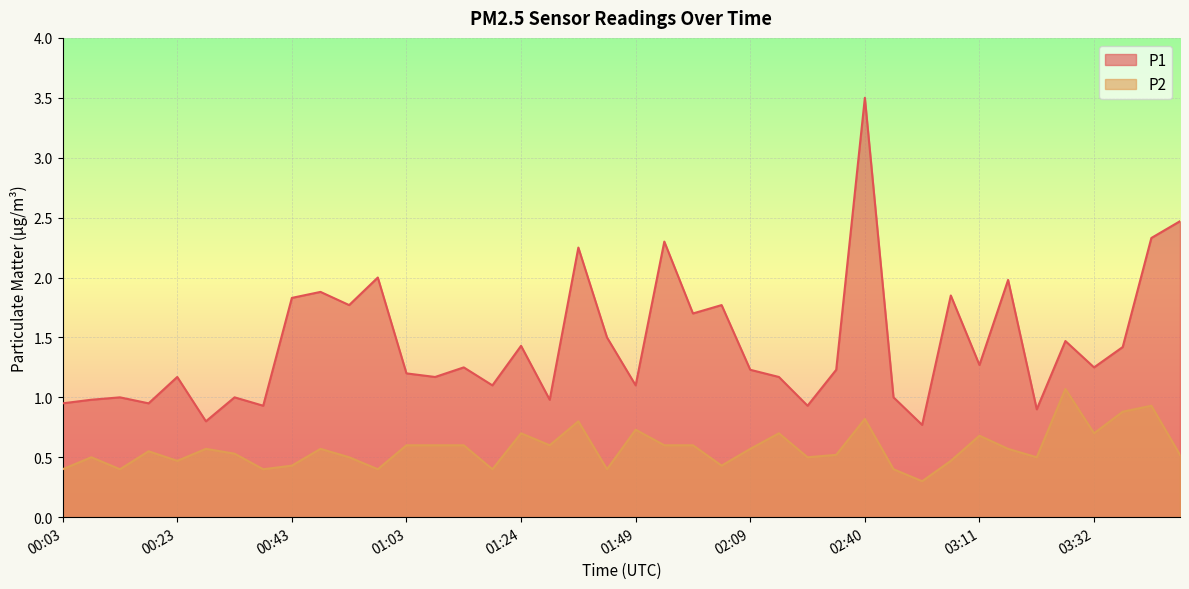

What position from the left is 02:09?

25